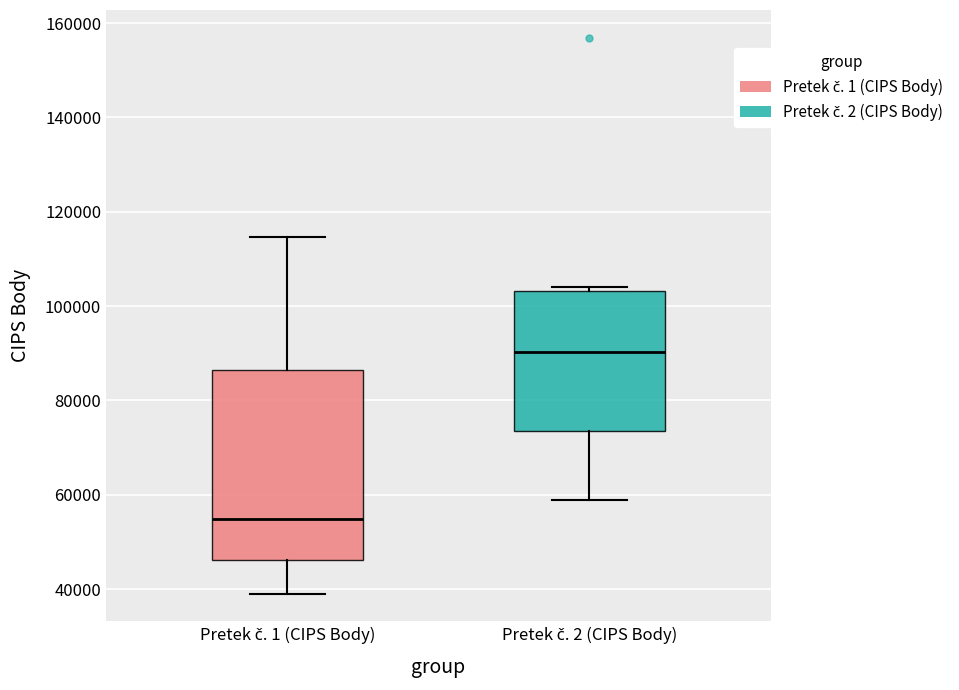

Reading left to right, transcribe this box plot: for each box, give where its median line is, the range the box spans, and where its two whiskers end, as read against the y-axis. The values are not printed on the chart, so give them approximately, as read against the axis.

Pretek č. 1 (CIPS Body): median 54000, box 46000 to 86000, whiskers 40000 to 114000
Pretek č. 2 (CIPS Body): median 90000, box 74000 to 104000, whiskers 58000 to 104000 (just above the box's upper edge)